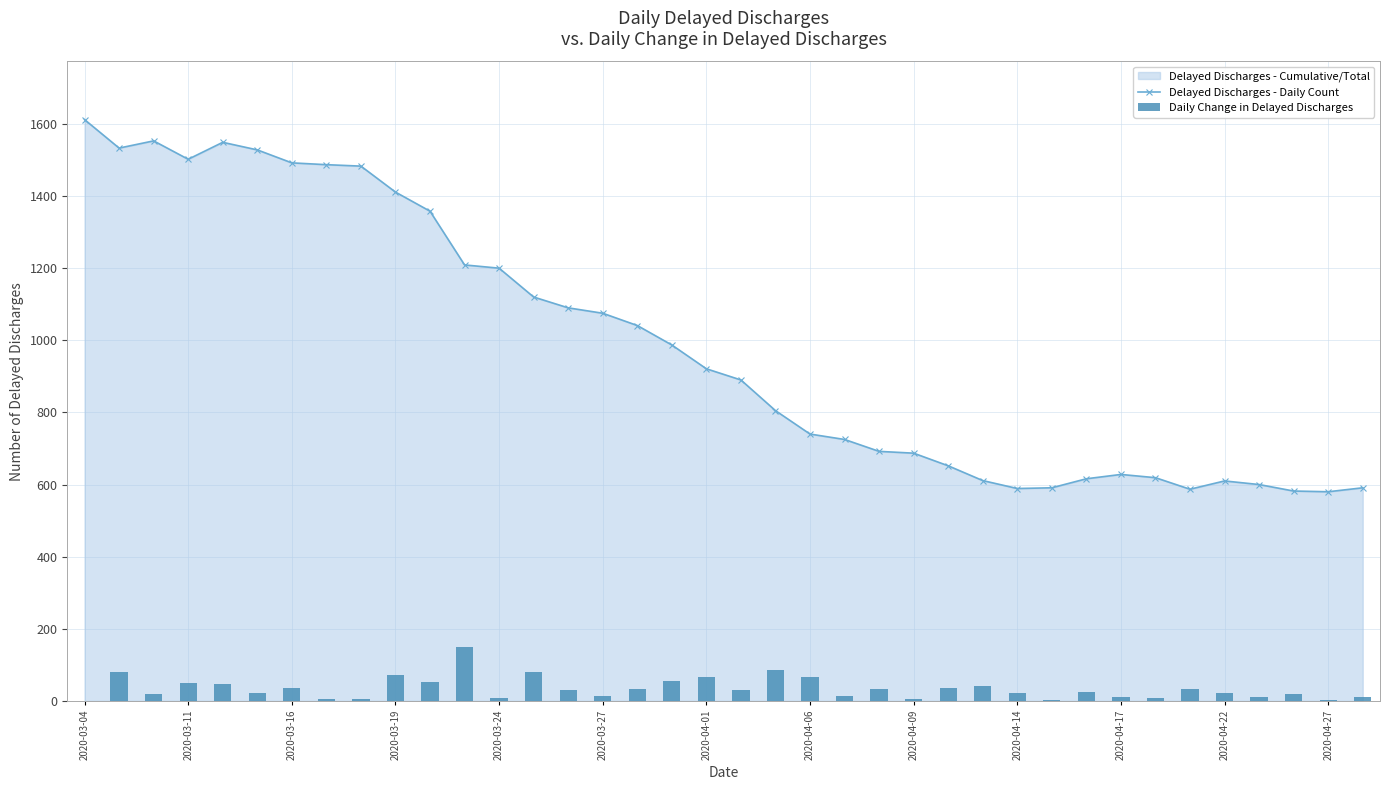

What is the difference between the maximum and minimum values in the Delayed Discharges - Daily Count series?

1032